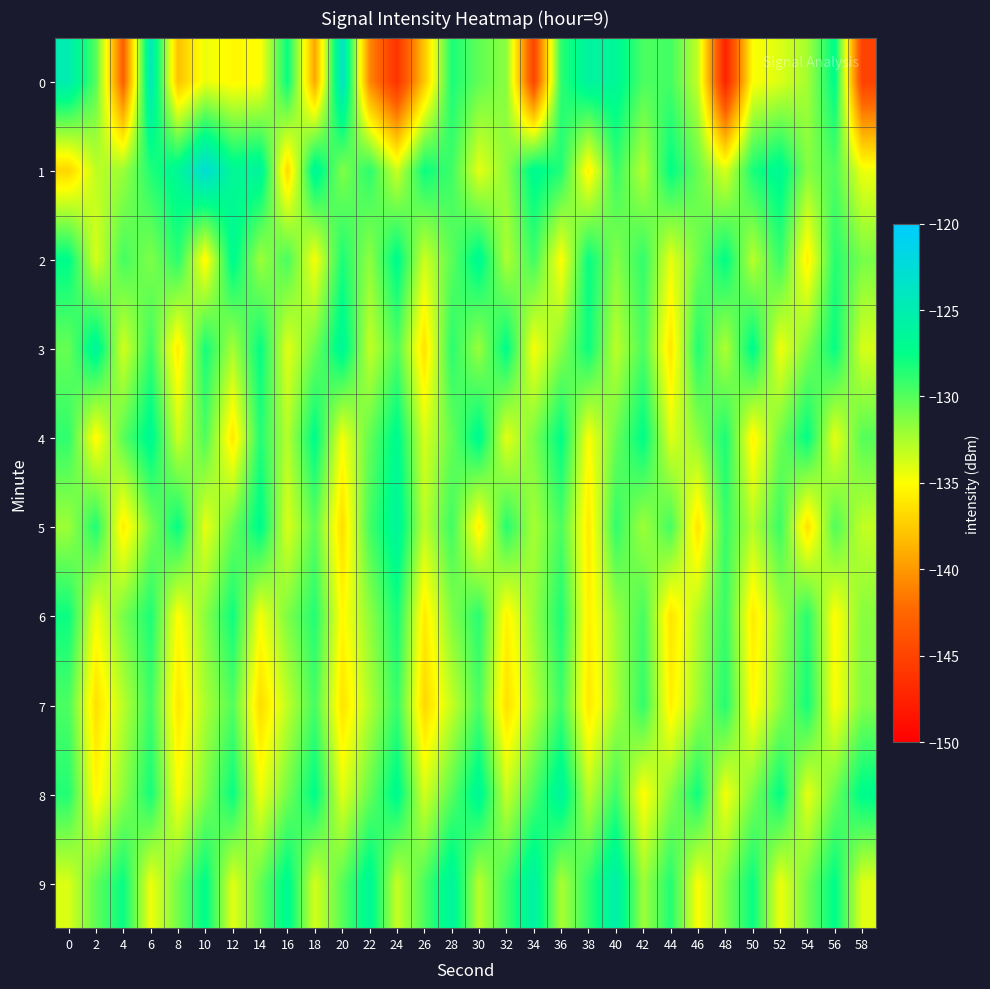

Count the number of data series in this chart.

10